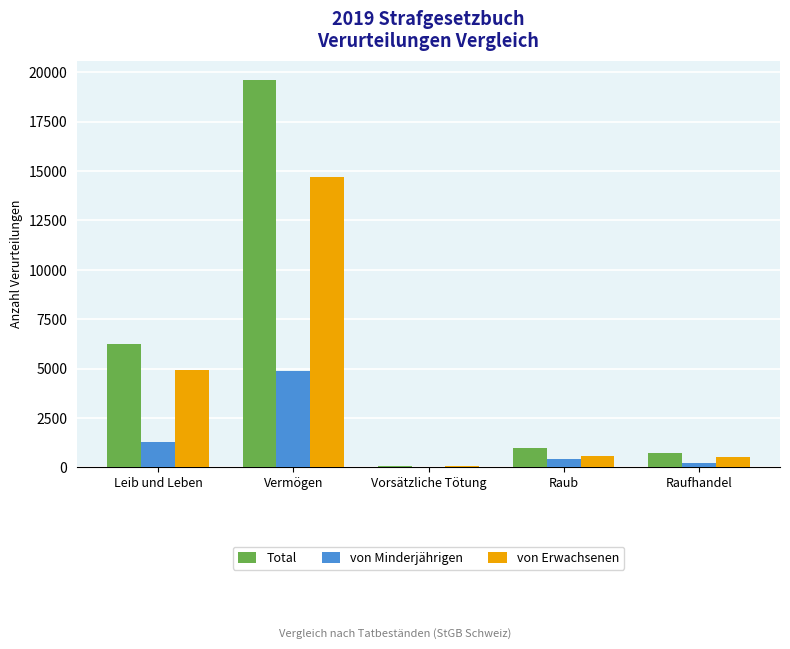

What is the sum of the von Minderjährigen values at Vermögen and Raub?

5304